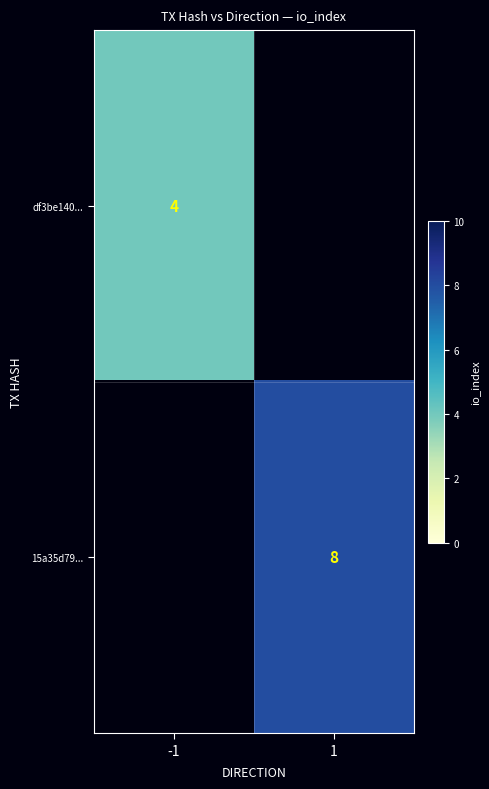

At which category does the chart reach its peak across all series?

1